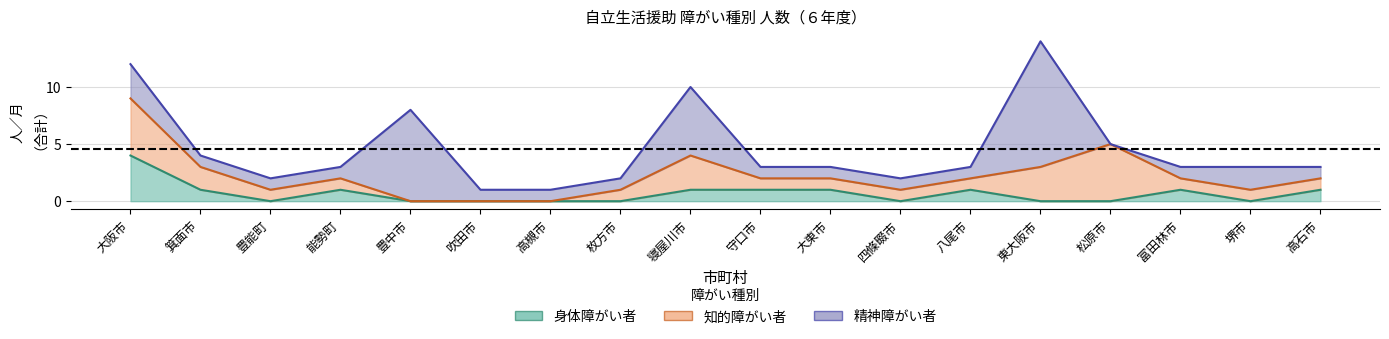

At which label is 身体障がい者 closest to 2?

箕面市